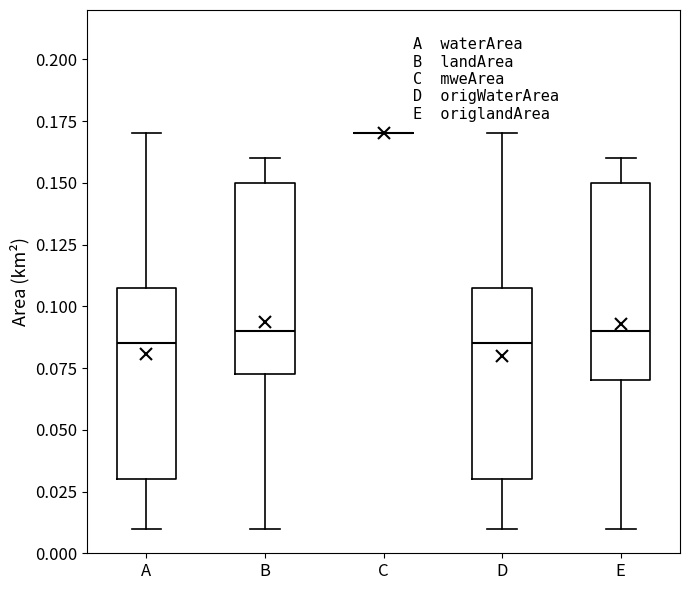

Reading left to right, read every box against the y-axis: the position of its median line, the range the box covers, and the ends of its whiskers. The values are not printed on the chart, so give them approximately, as read against the axis.

A: median 0.085, box 0.030 to 0.110, whiskers 0.010 to 0.170
B: median 0.090, box 0.075 to 0.150, whiskers 0.010 to 0.160
C: box collapsed to a line at 0.170, whiskers 0.170 to 0.170
D: median 0.085, box 0.030 to 0.110, whiskers 0.010 to 0.170
E: median 0.090, box 0.070 to 0.150, whiskers 0.010 to 0.160